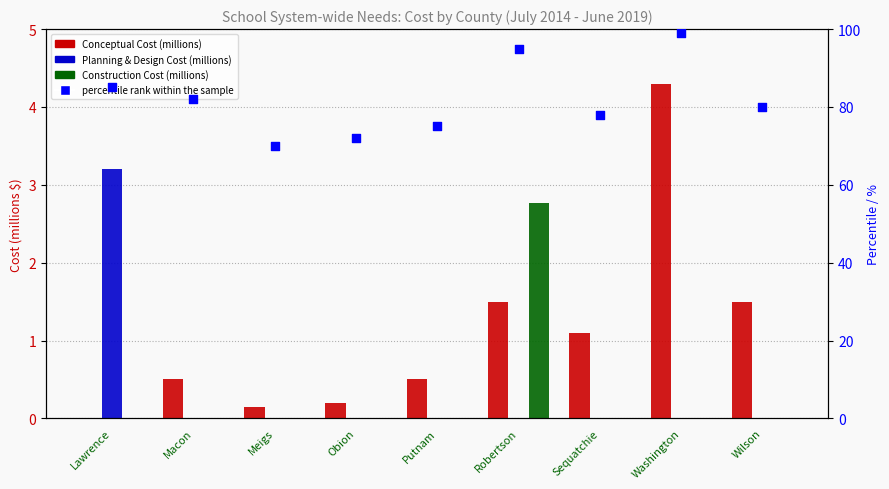

At which category is the sum across all series the highest?

Washington